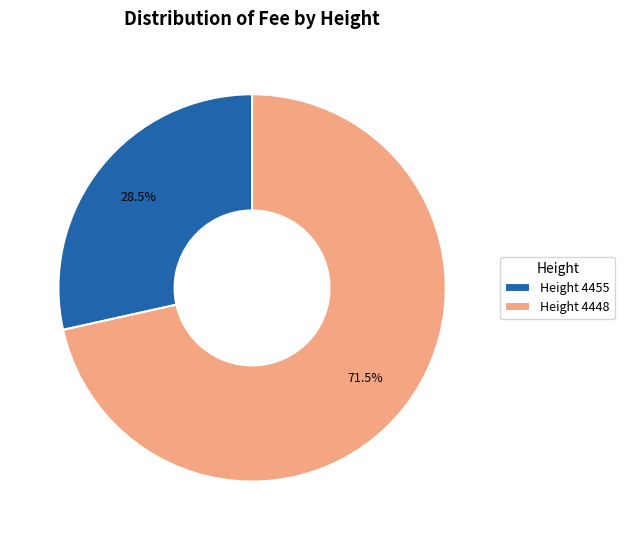

Which slice is the largest?

Height 4448